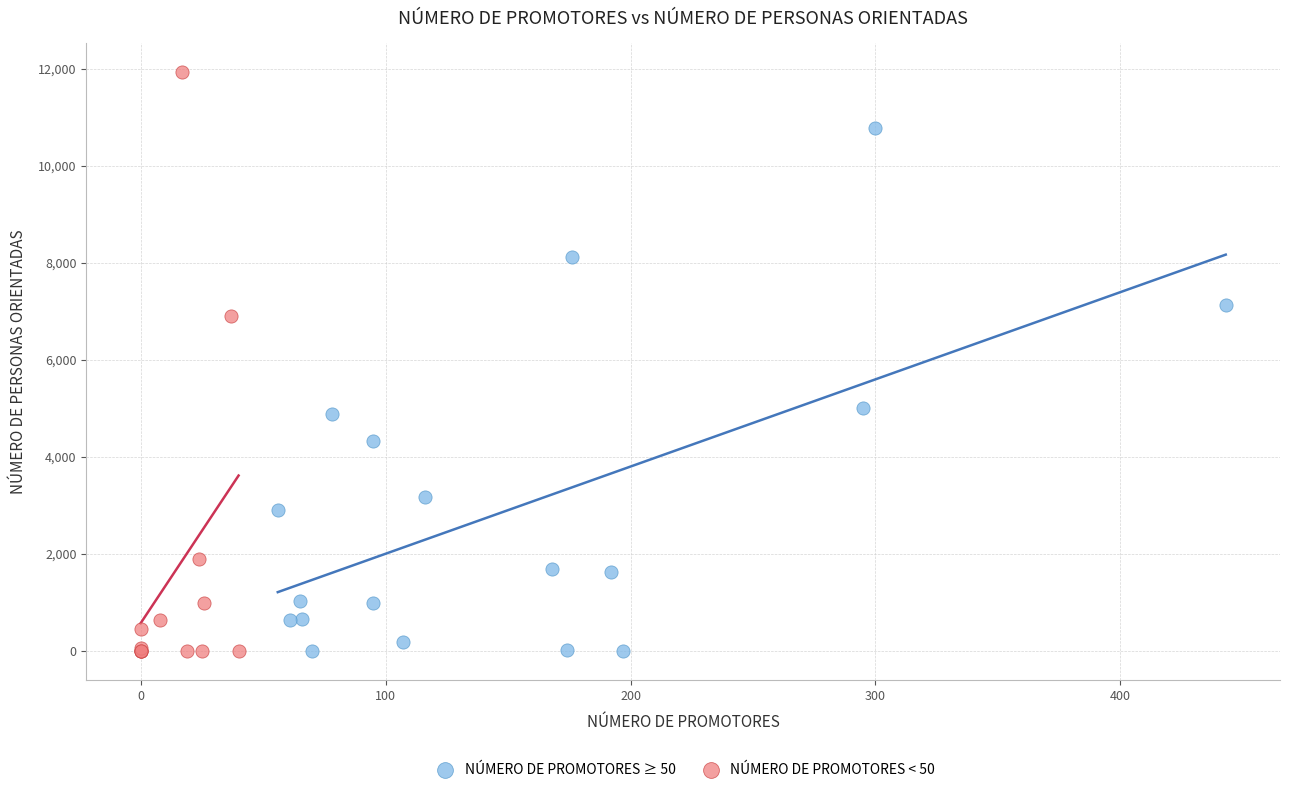

Which series has the largest Y range (max minus min)?

NÚMERO DE PROMOTORES < 50